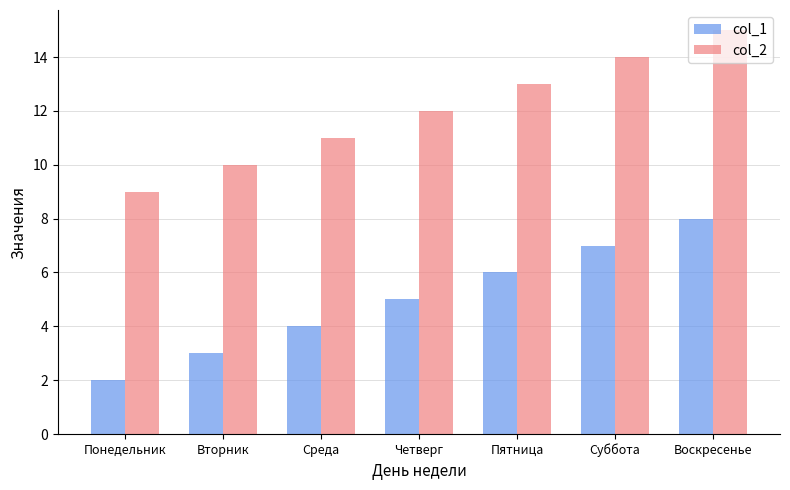

Reading left to right, transcribe all the data shown in this chart.

col_1: Понедельник=2	Вторник=3	Среда=4	Четверг=5	Пятница=6	Суббота=7	Воскресенье=8
col_2: Понедельник=9	Вторник=10	Среда=11	Четверг=12	Пятница=13	Суббота=14	Воскресенье=15